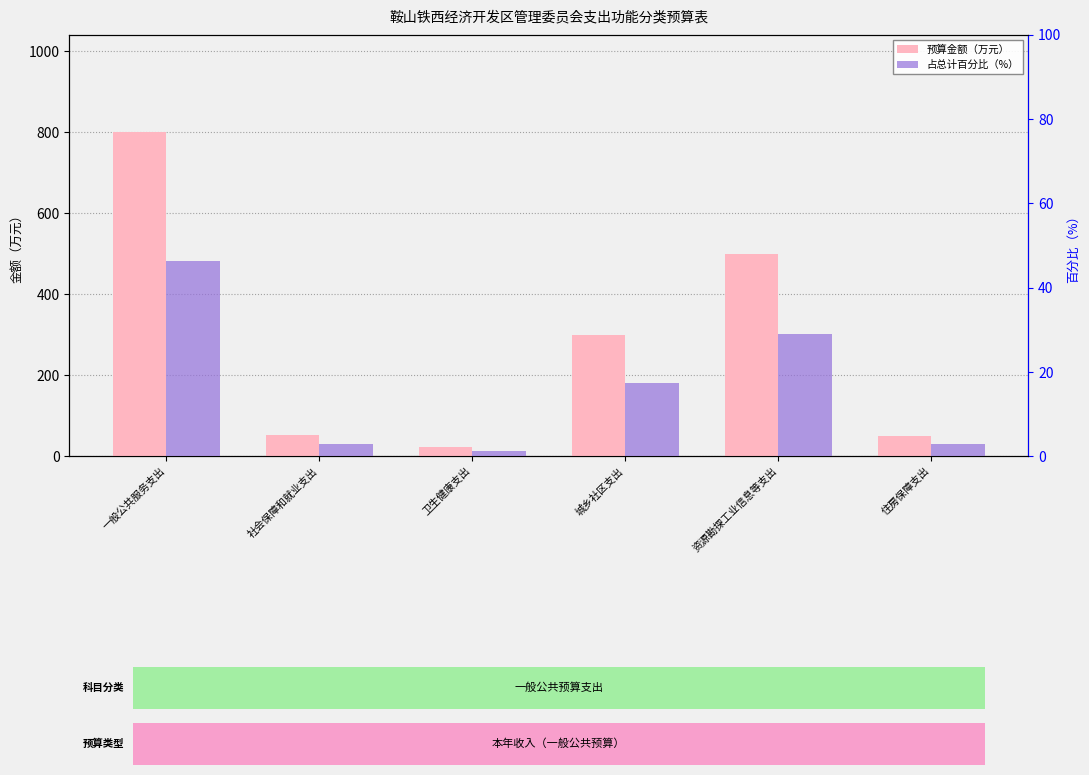

What is the sum of the 占总计百分比（%） values at 社会保障和就业支出 and 资源勘探工业信息等支出?

32.0